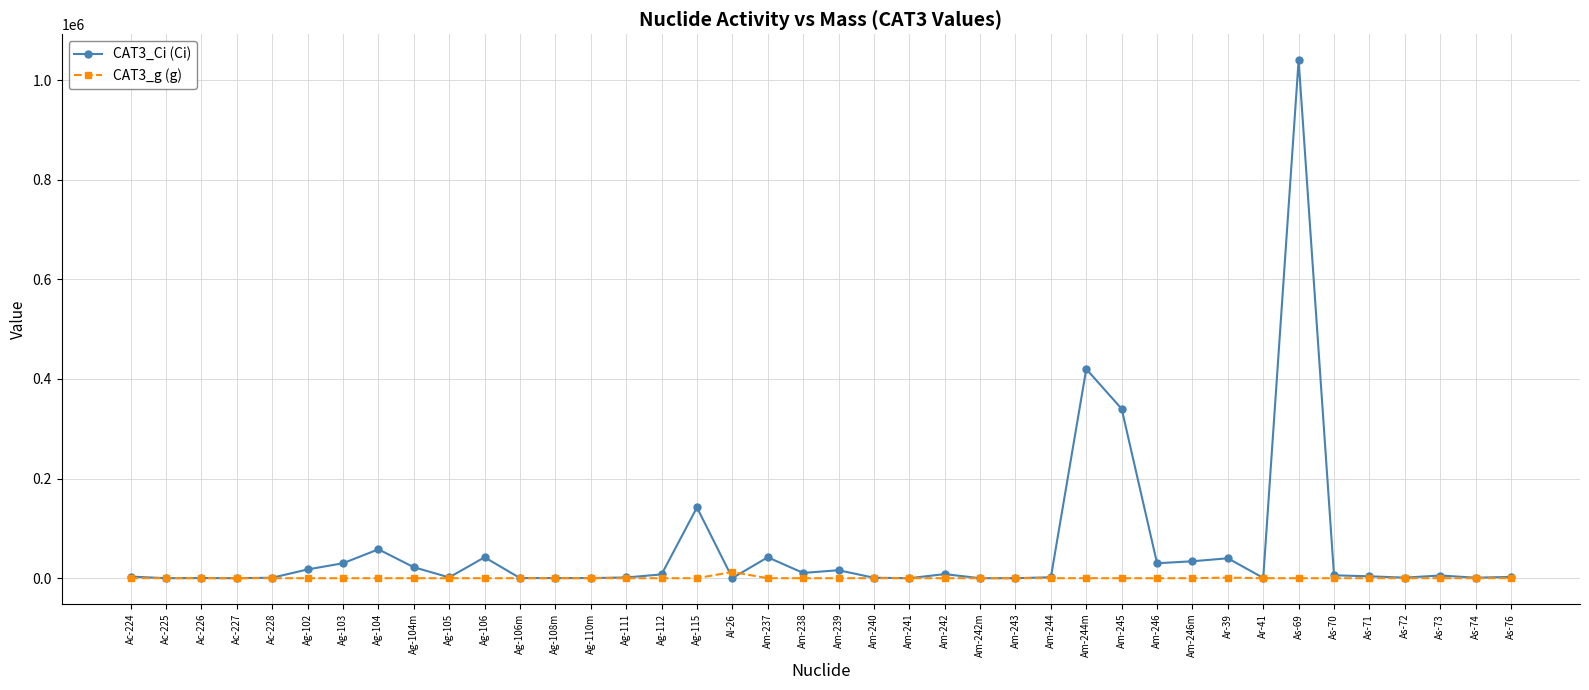

What is the sum of the CAT3_Ci (Ci) values at Am-241 and As-74?

1020.5